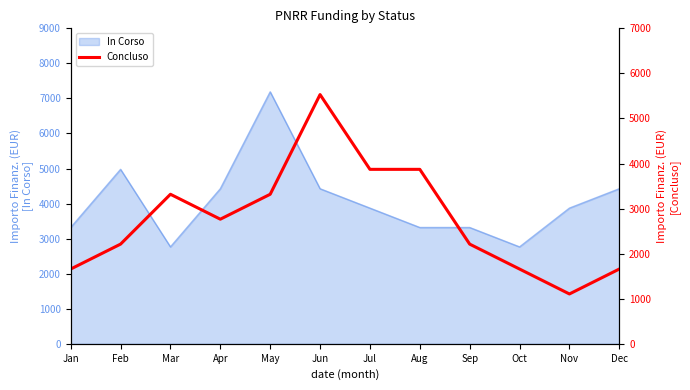

The value of In Corso at Dec is 2566. True or false?

False